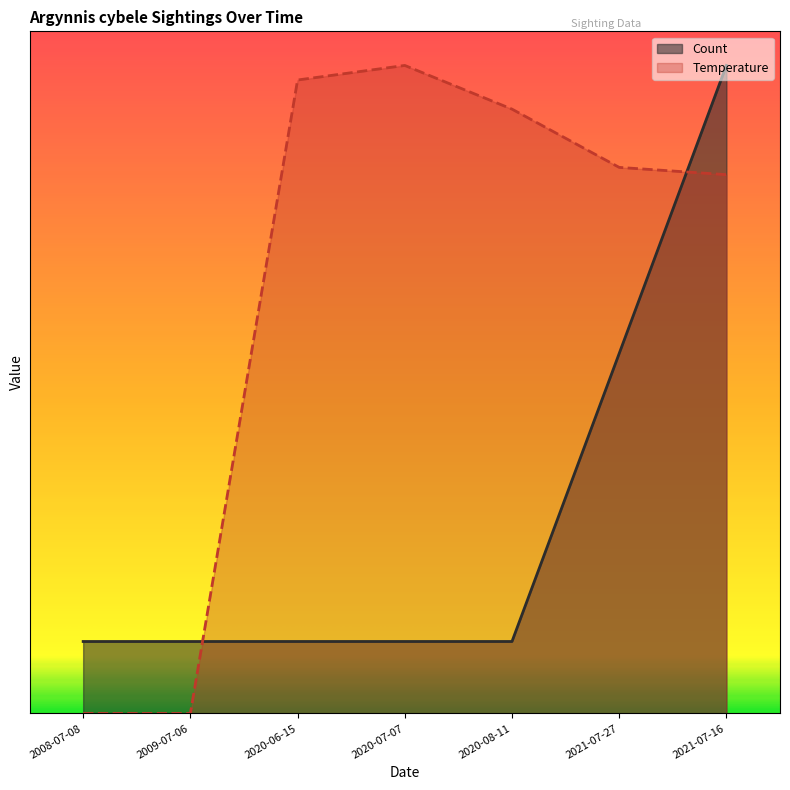

List the series in order of their peak value, highest first.

Count, Temperature